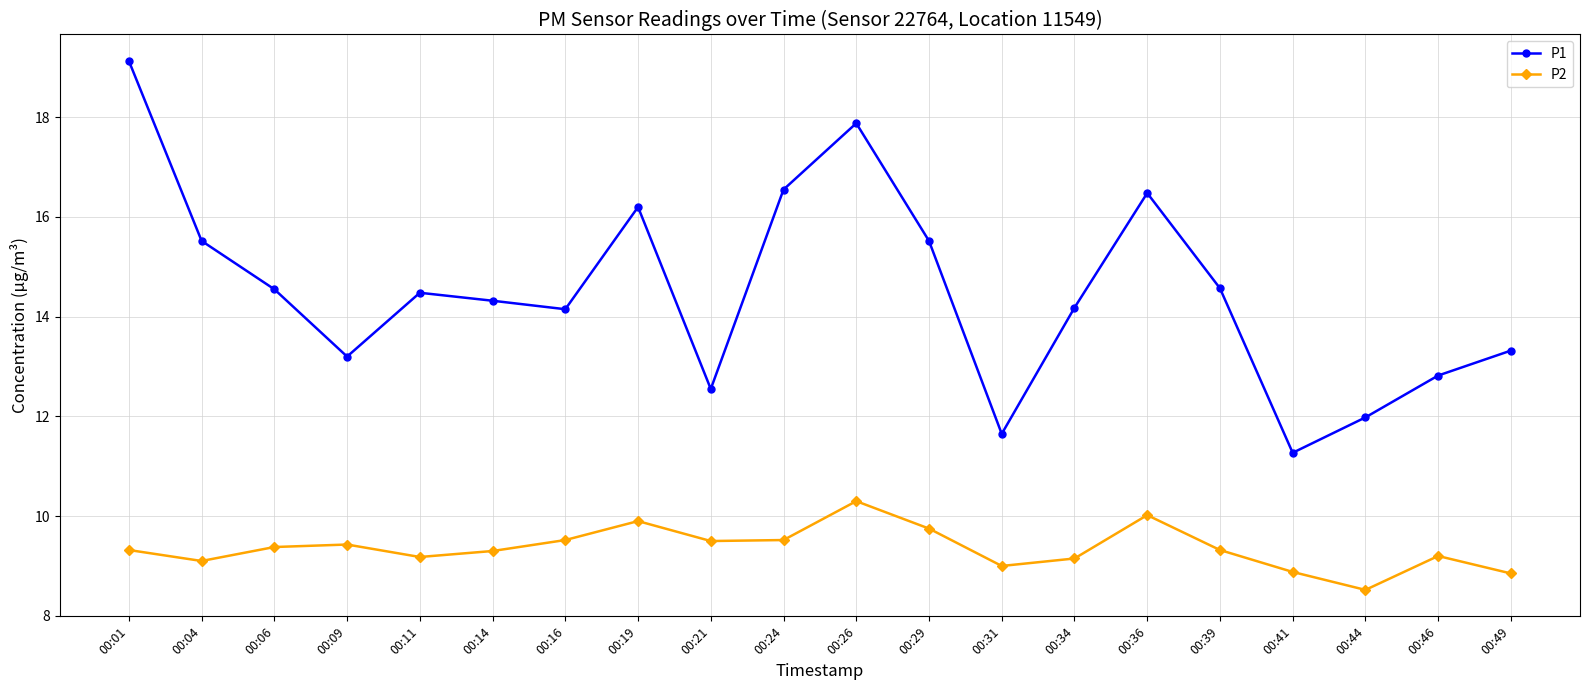

True or false: P1 has a value of 22.0 at 00:04.

False